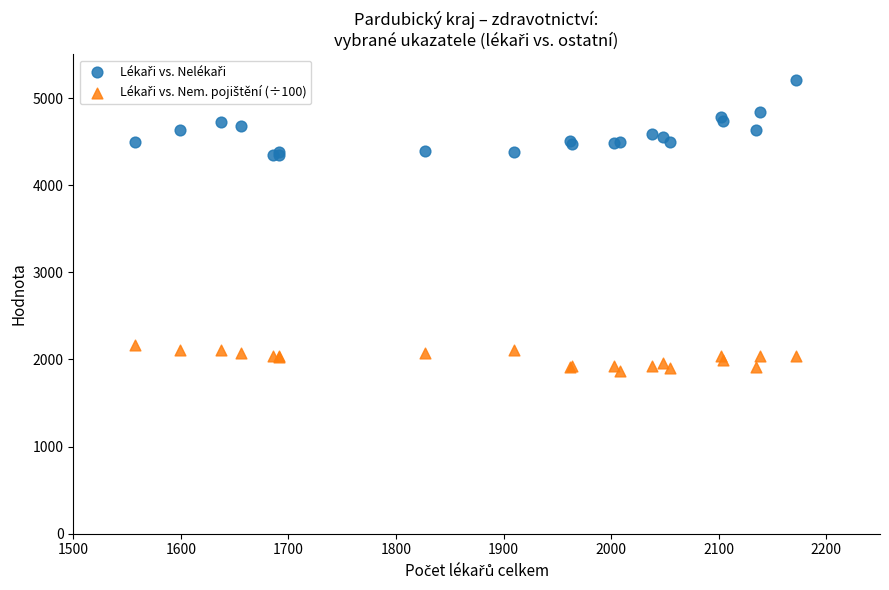

What is the X range (max minus min) for the scatter plot?

614.8